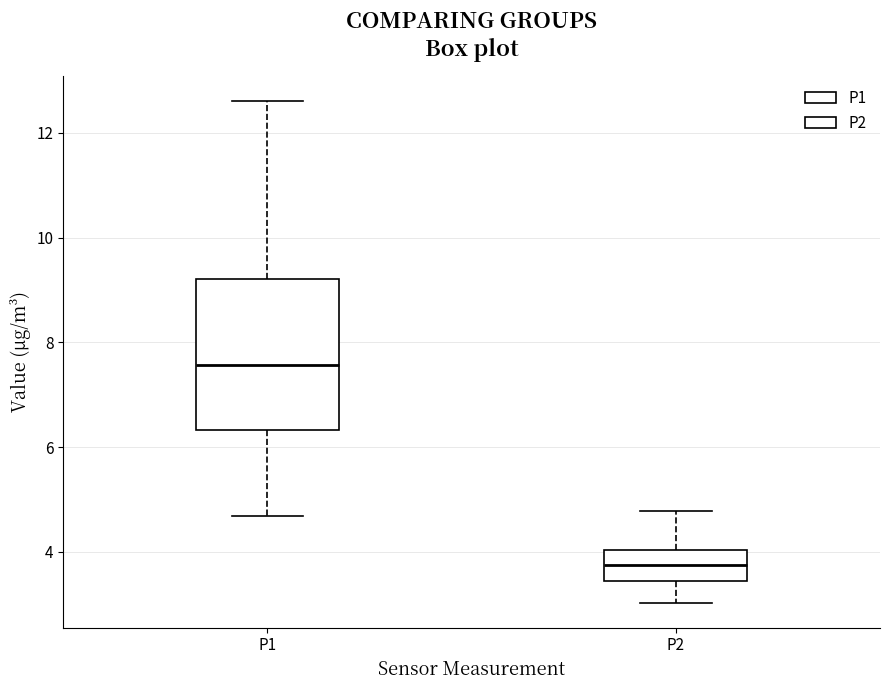

Which box has the lowest median line?

P2